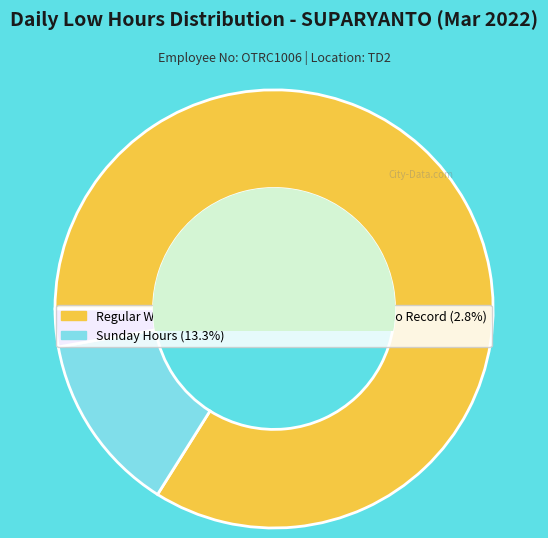

How many segments does this pie chart have?

3